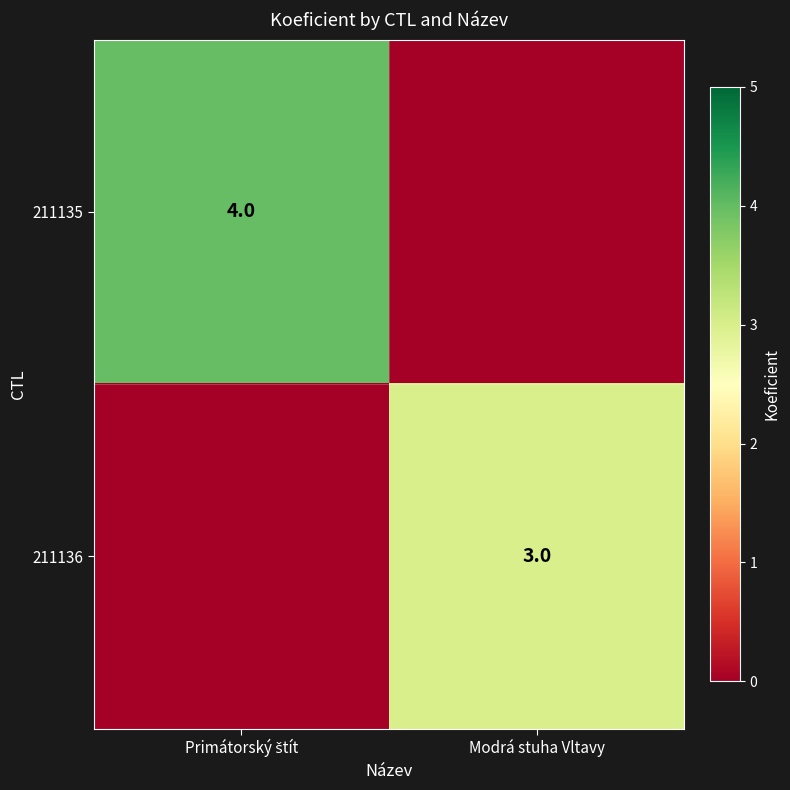

The value of 211136 at Modrá stuha Vltavy is 1. True or false?

False